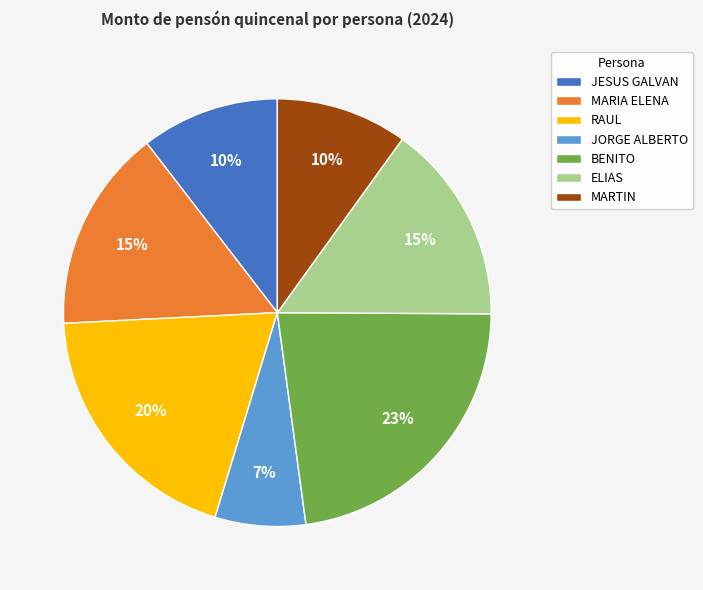

To the nearest percent, what is the difference between the JORGE ALBERTO and RAUL slice percentages?

13%